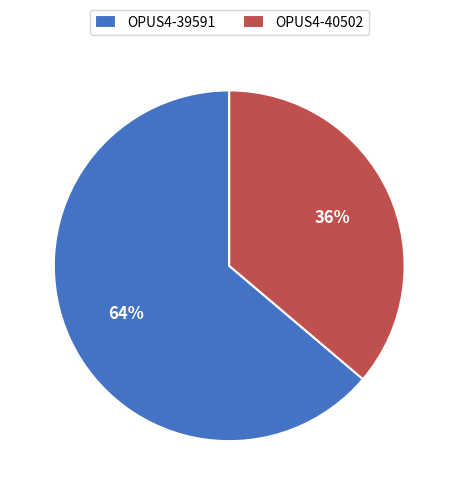

To the nearest percent, what is the difference between the largest and smallest slice percentages?

28%